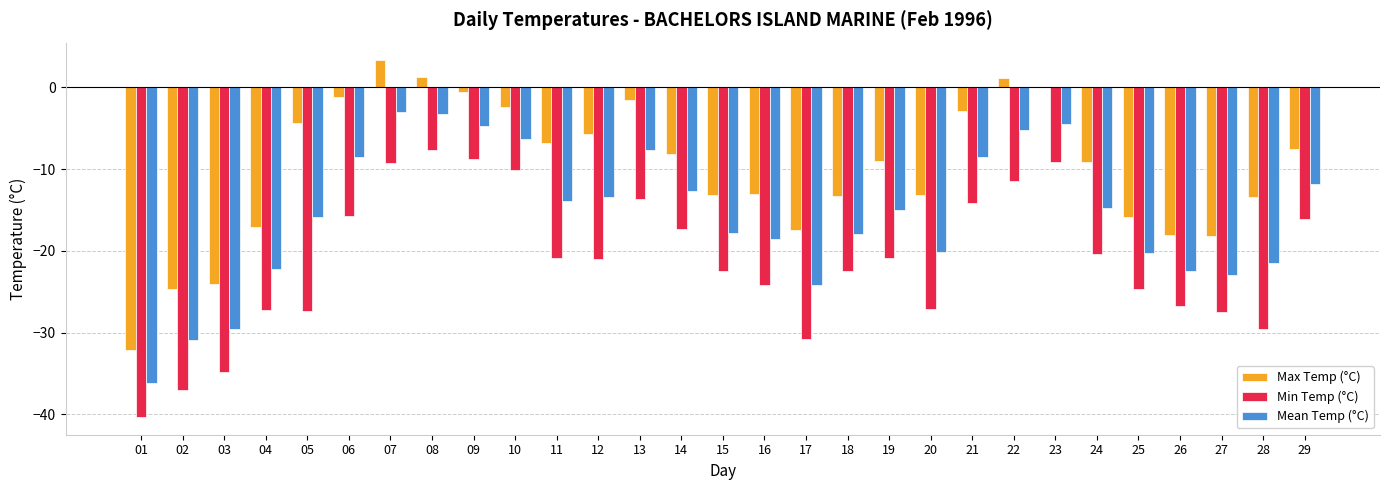

What is the sum of all Min Temp (°C) values?

-618.2